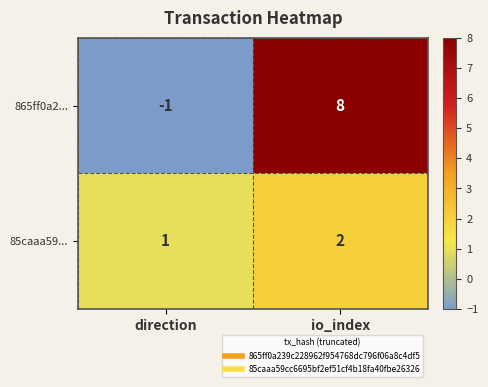

Which series has the widest spread of values?

865ff0a2...